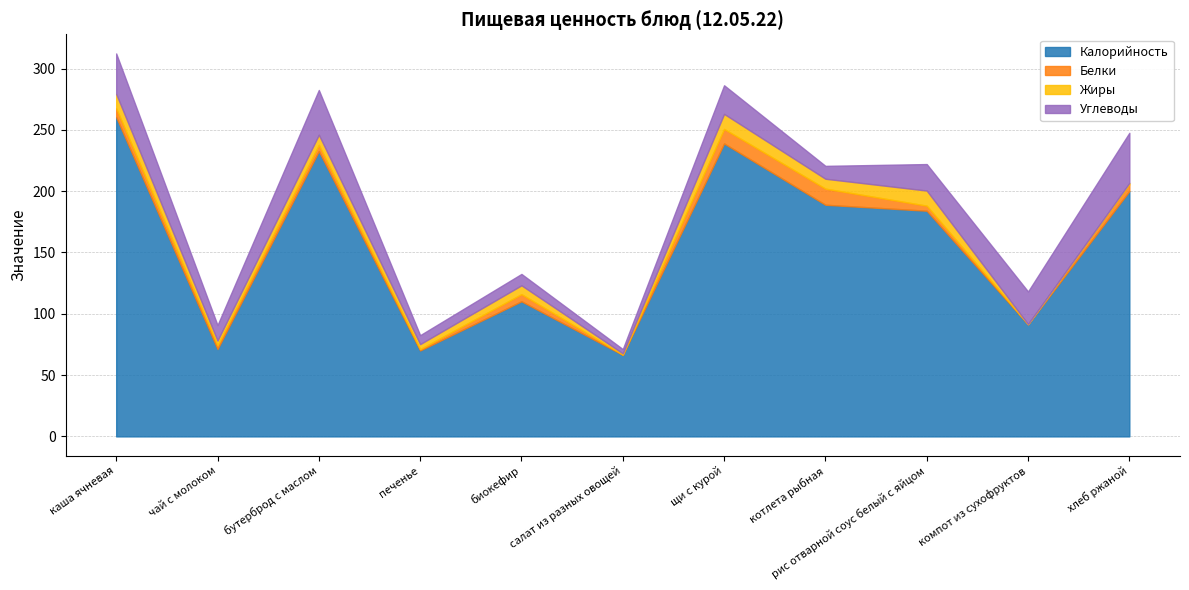

At which label does Углеводы first exceed 21?

каша ячневая